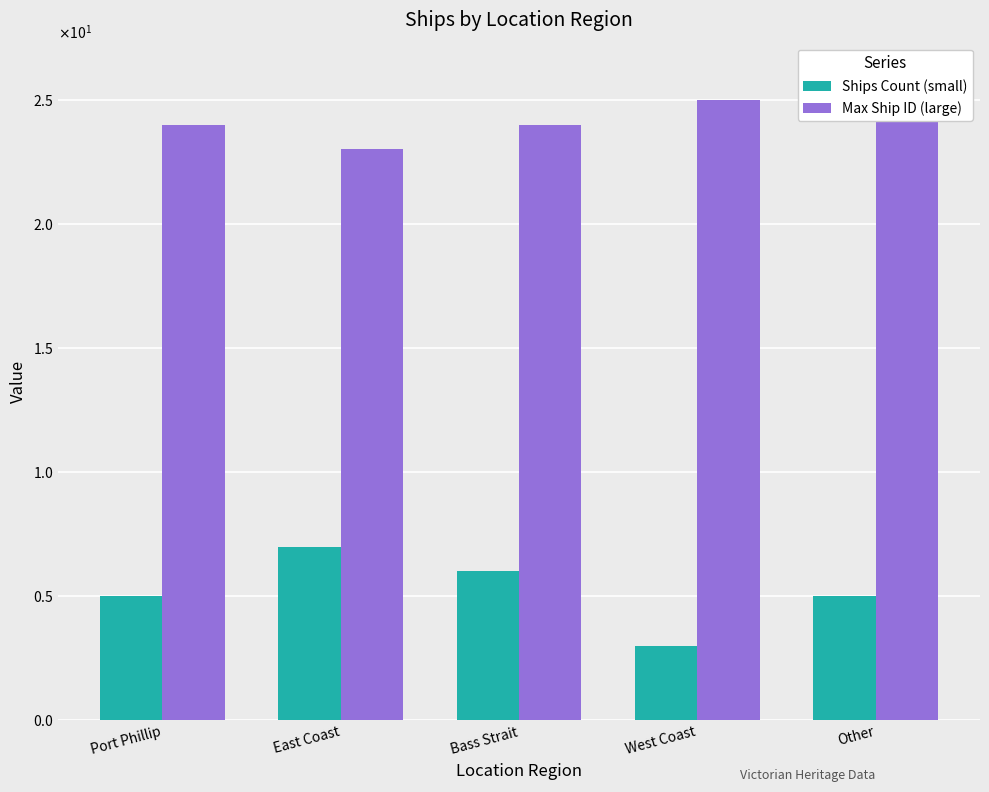

What is the spread (max minus min) of values at Other?

21